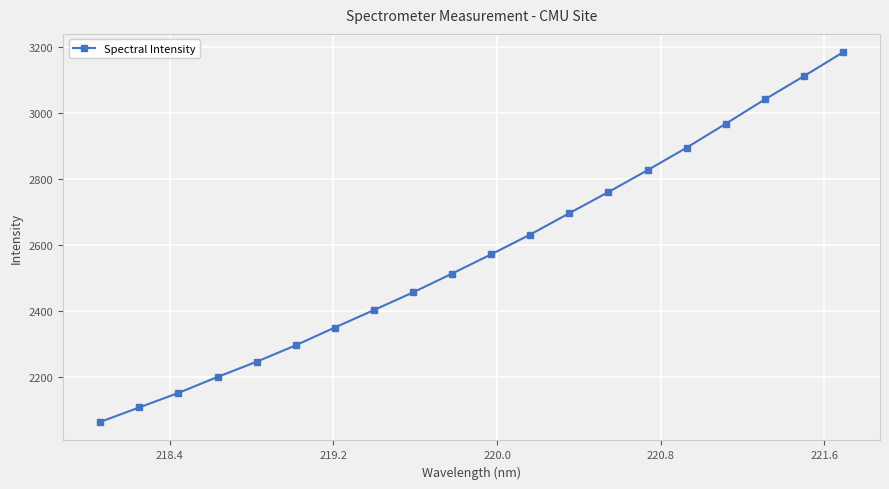

True or false: the data has more than 0 interior local peaks.

False